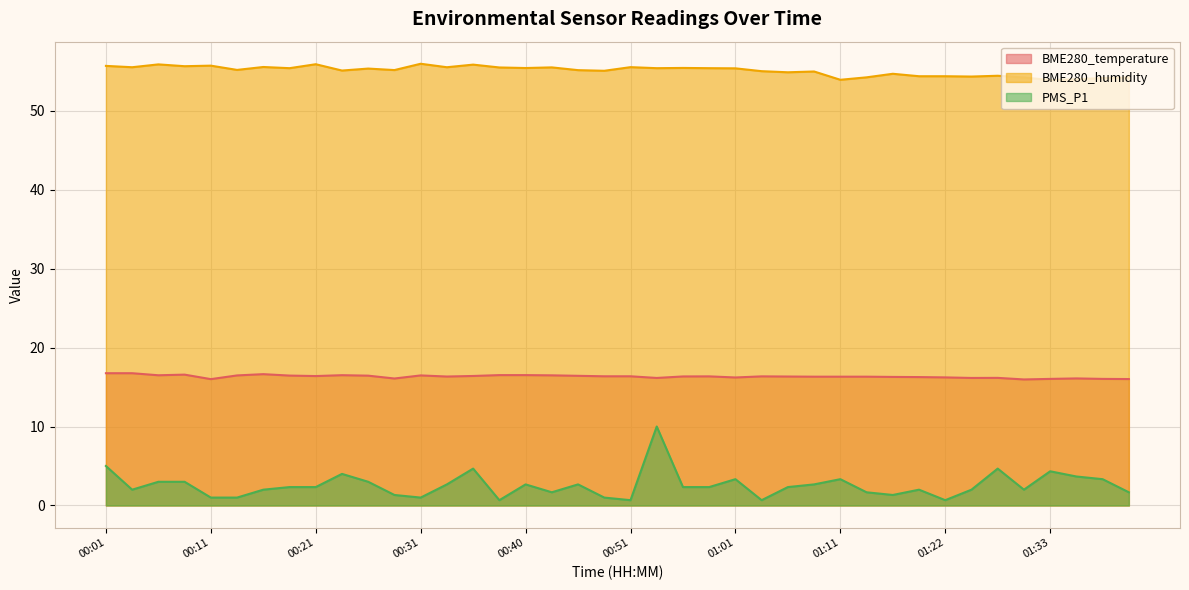

Read the PMS_P1 value at 00:31.

1.0